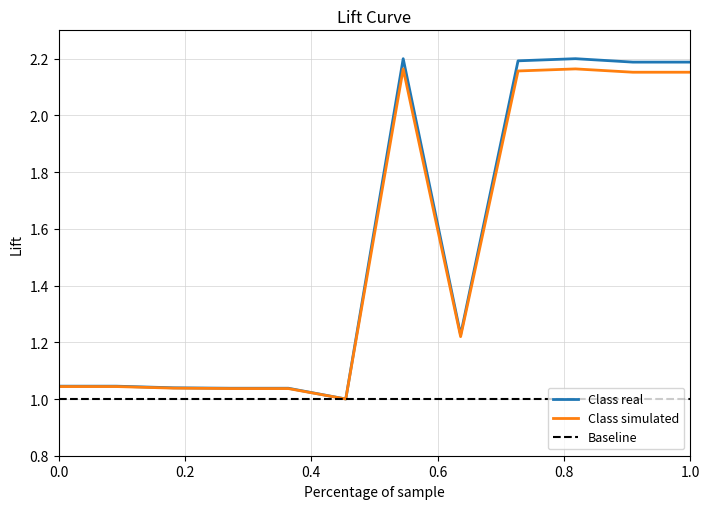

Does the chart have visible grid lines?

Yes